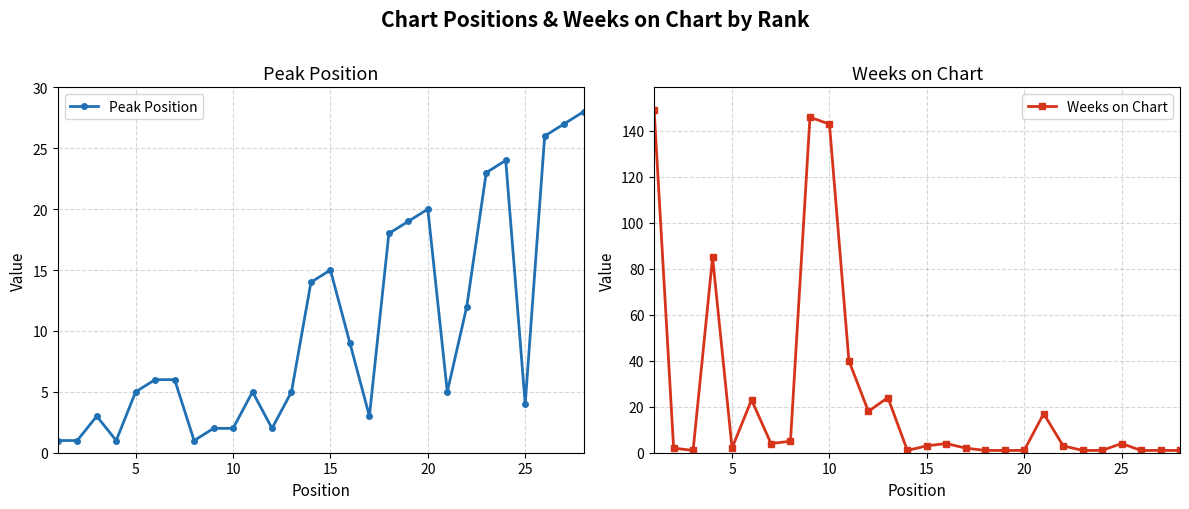

True or false: Weeks on Chart has more than 1 points higher than both neighbors.

True